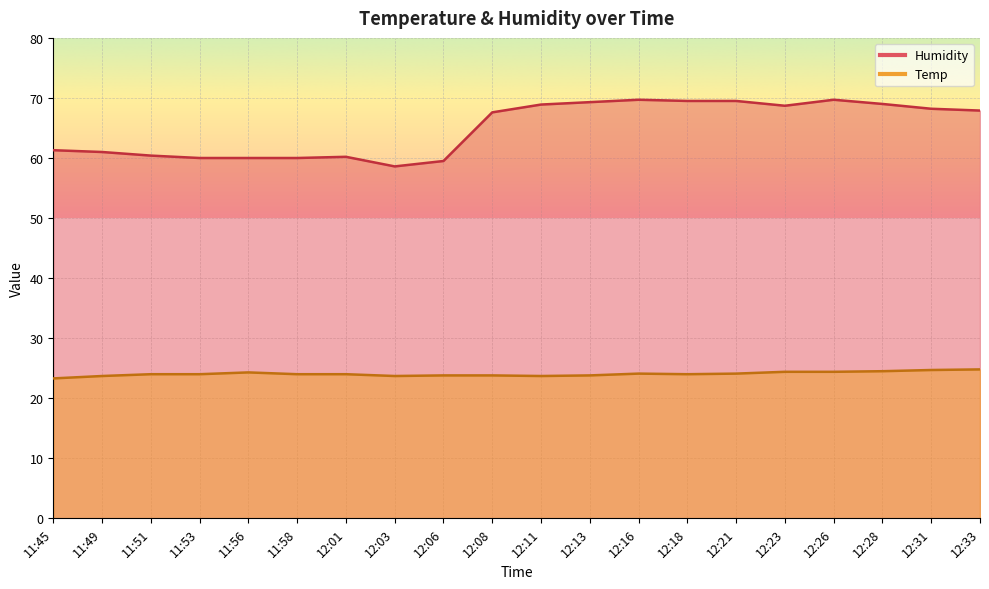

True or false: Humidity and Temp cross at least once.

False